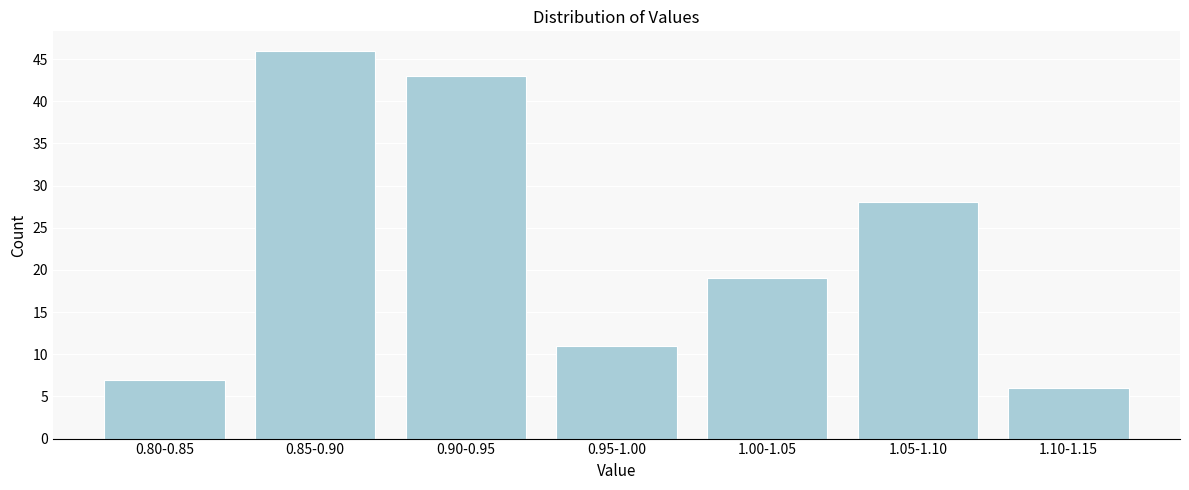

Reading left to right, extract all data points from this chart.

0.80-0.85=7	0.85-0.90=46	0.90-0.95=43	0.95-1.00=11	1.00-1.05=19	1.05-1.10=28	1.10-1.15=6